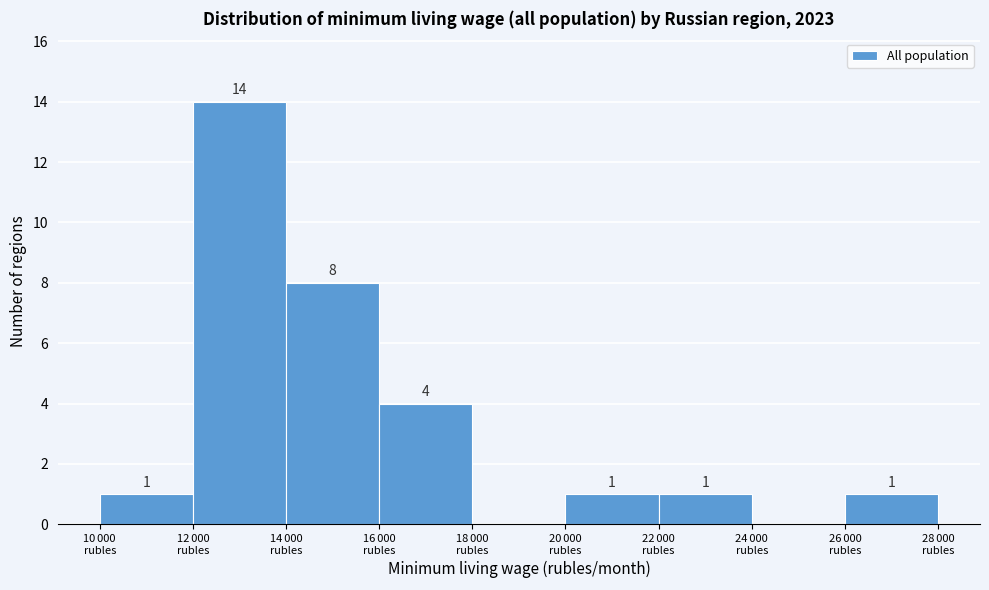

What is the maximum value shown in the chart?

14